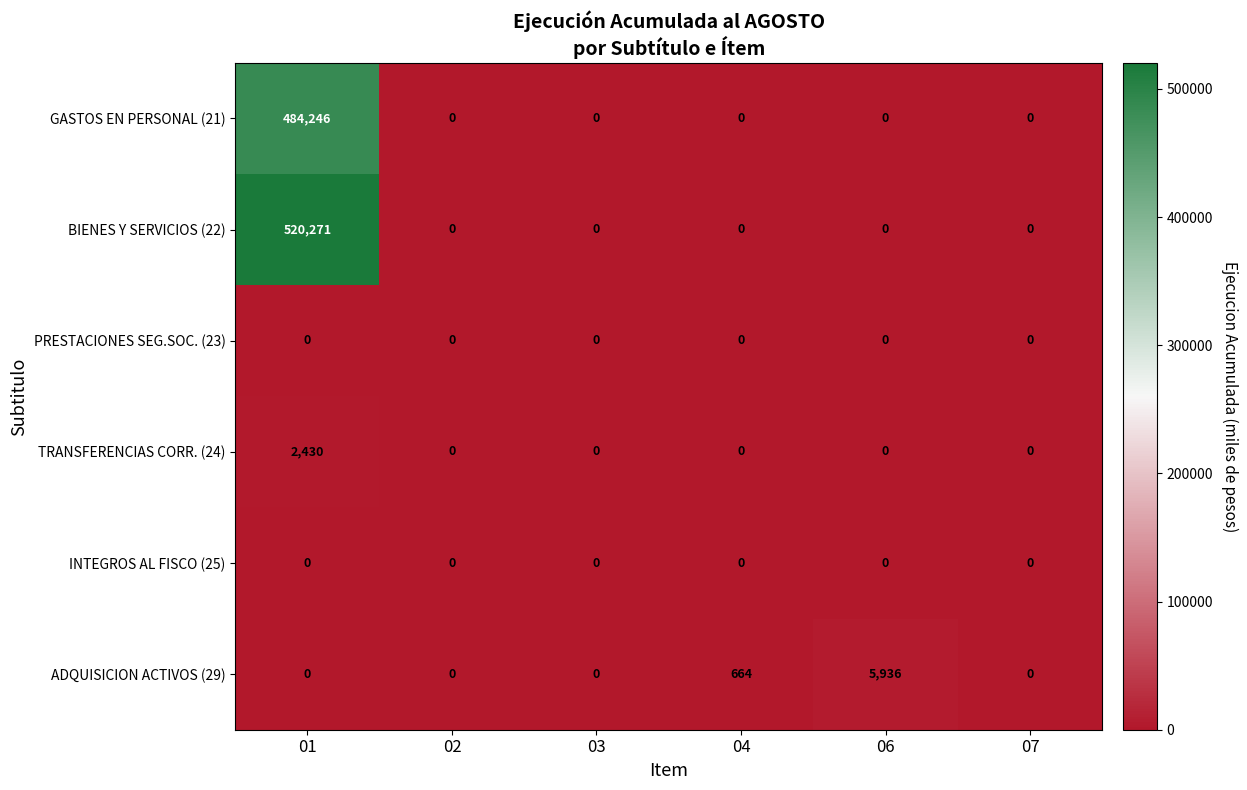

What is the spread (max minus min) of values at 04?

664